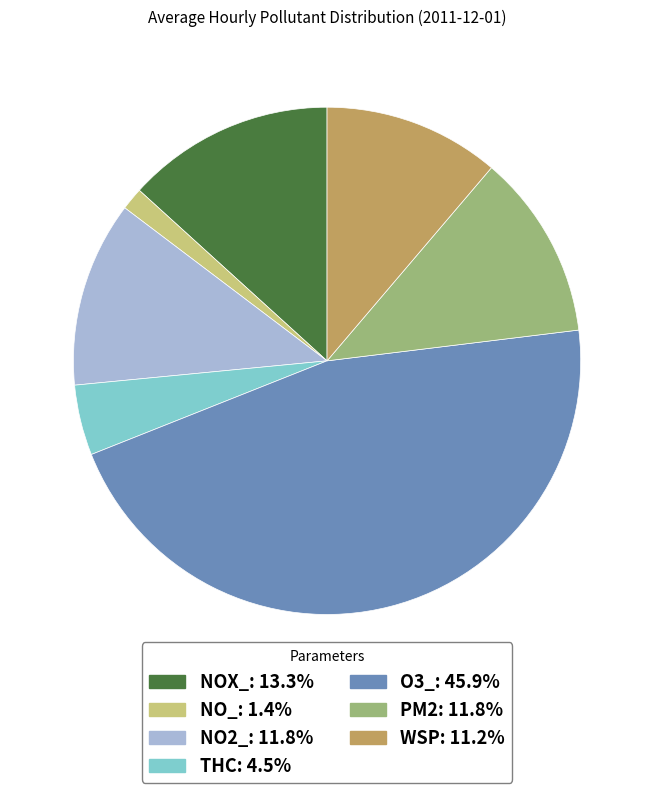

Does any single category account for the majority?

No